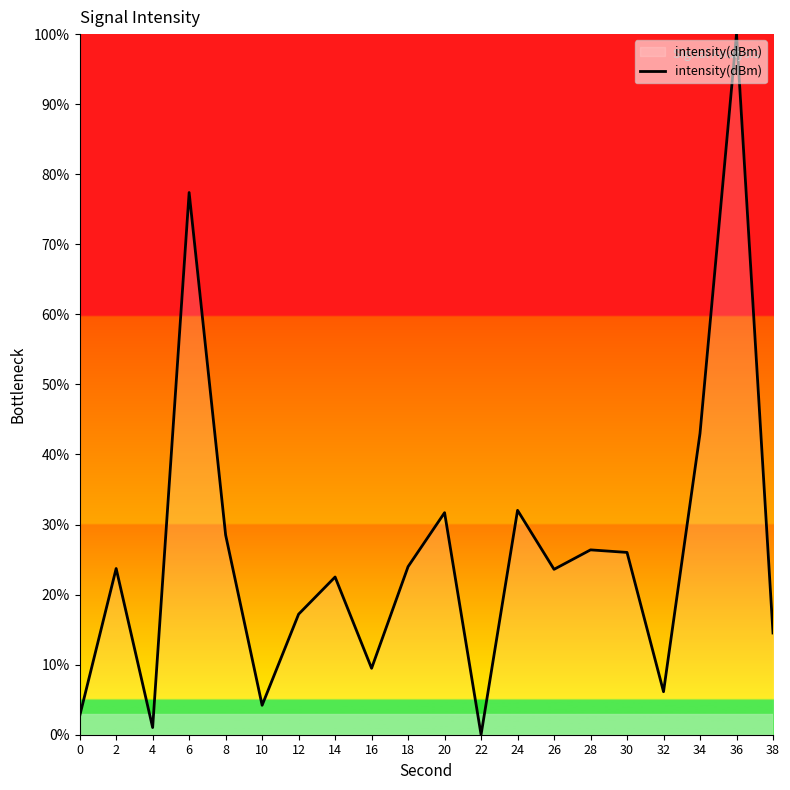

The value at 16 is 9.5. True or false?

True